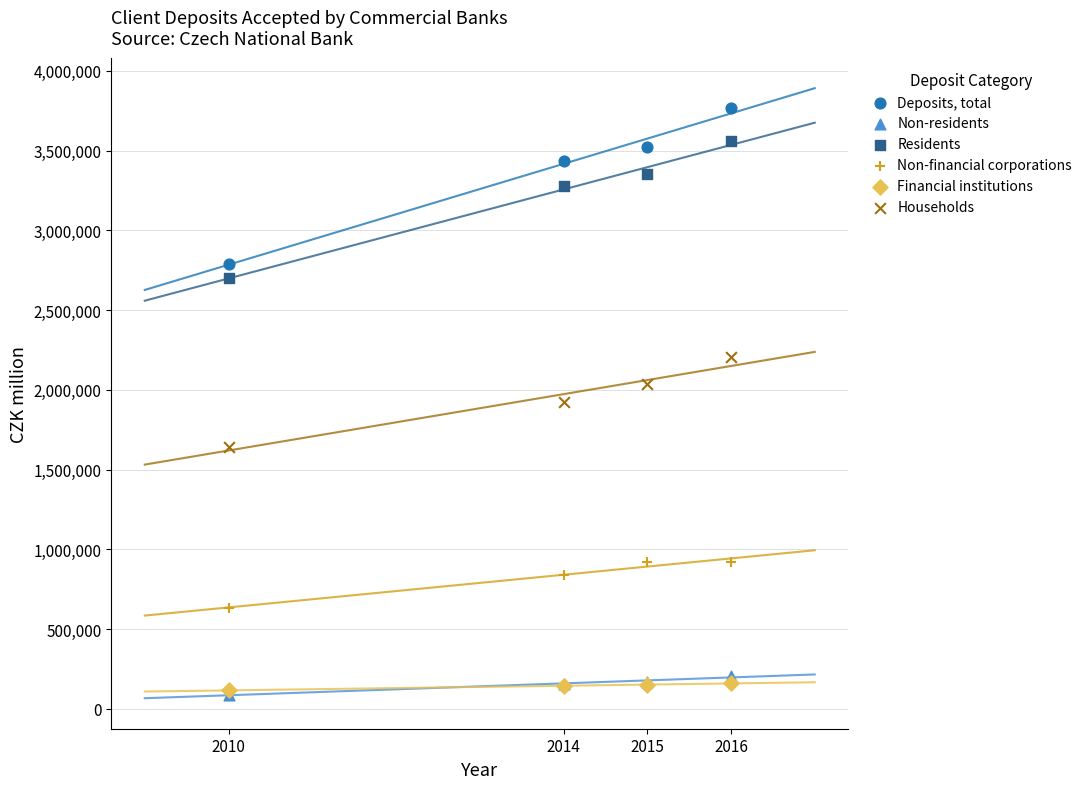

Which series contains the highest Y value?

Deposits, total